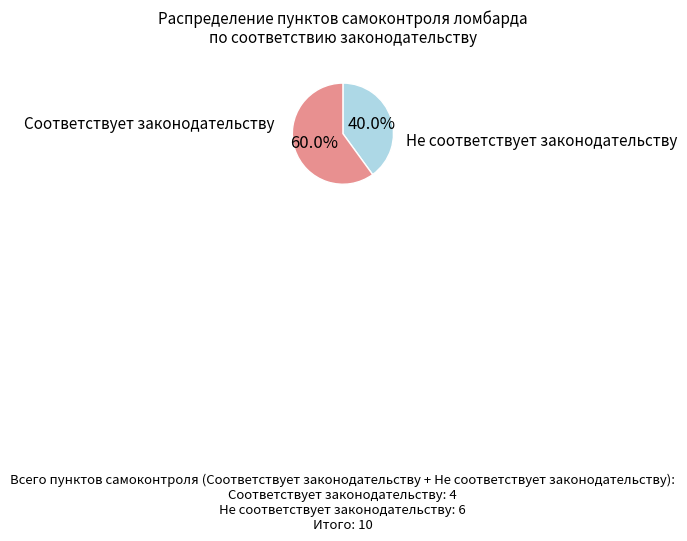

Combined, what portion of the pie is Не соответствует законодательству and Соответствует законодательству?

100.0%